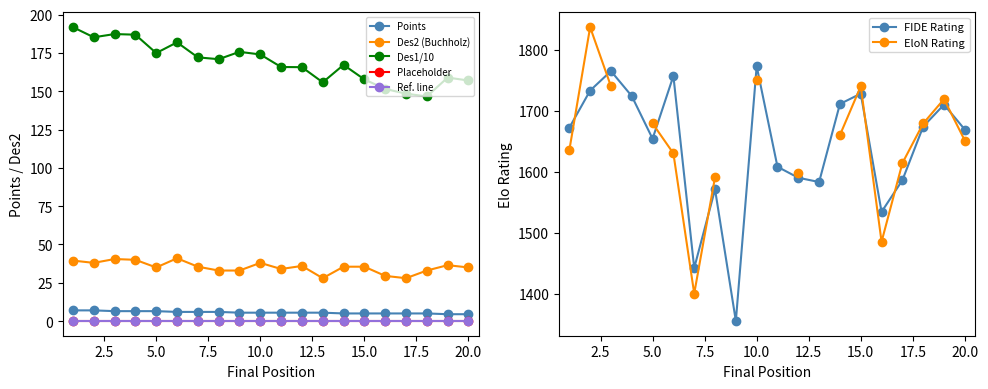

Which label corresponds to the smallest value in the chart?

19